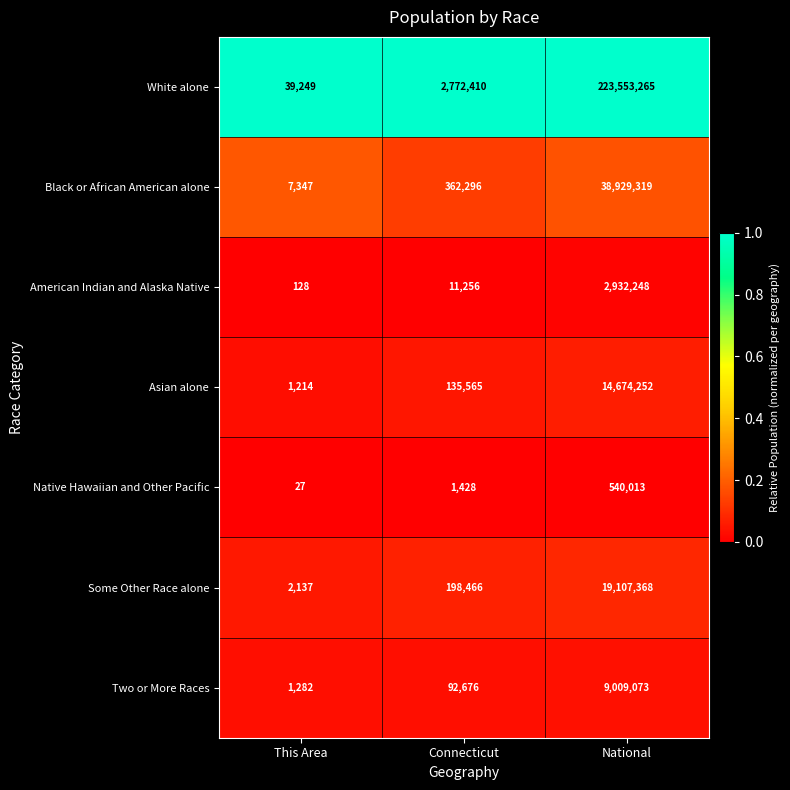

Which series has the largest total across all categories?

White alone